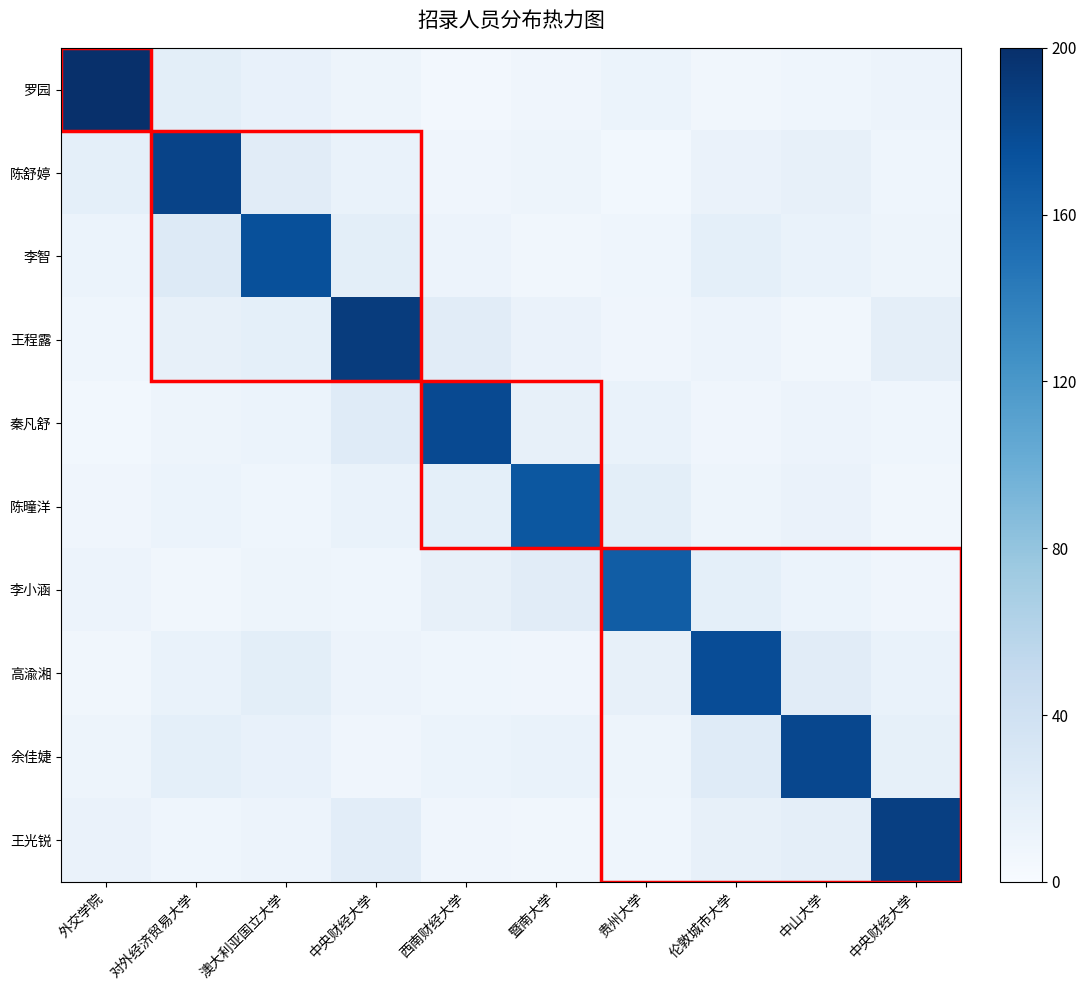

What is the smallest value displayed?

5